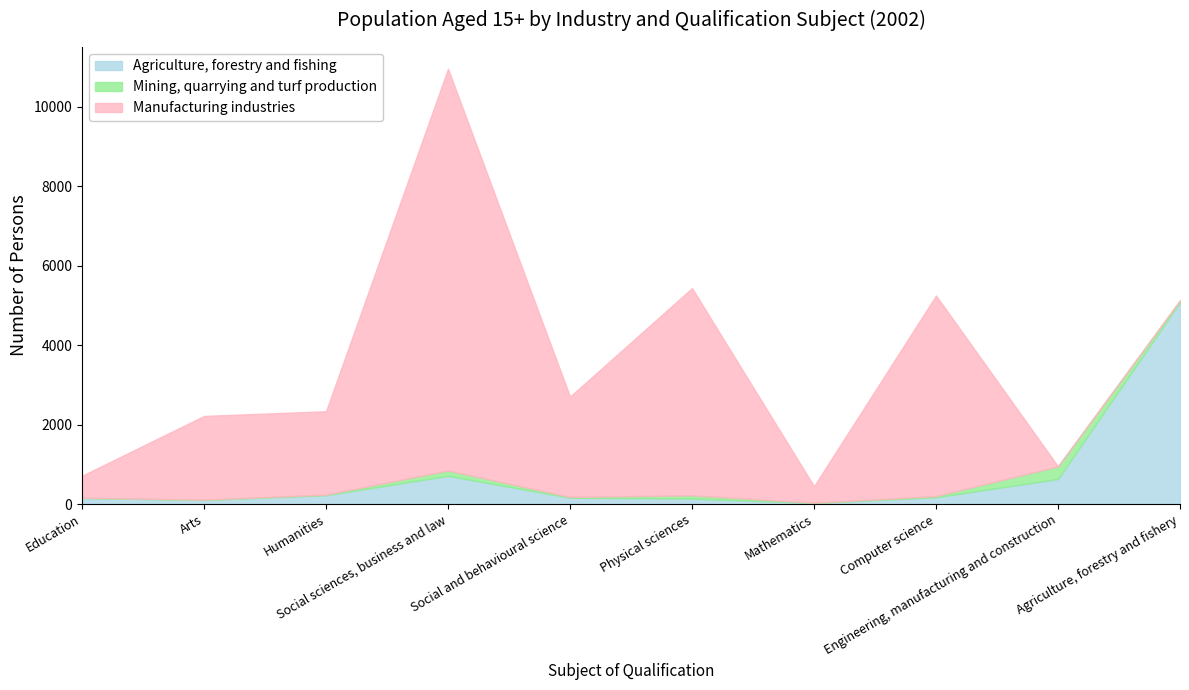

Which series has the largest total across all categories?

Manufacturing industries